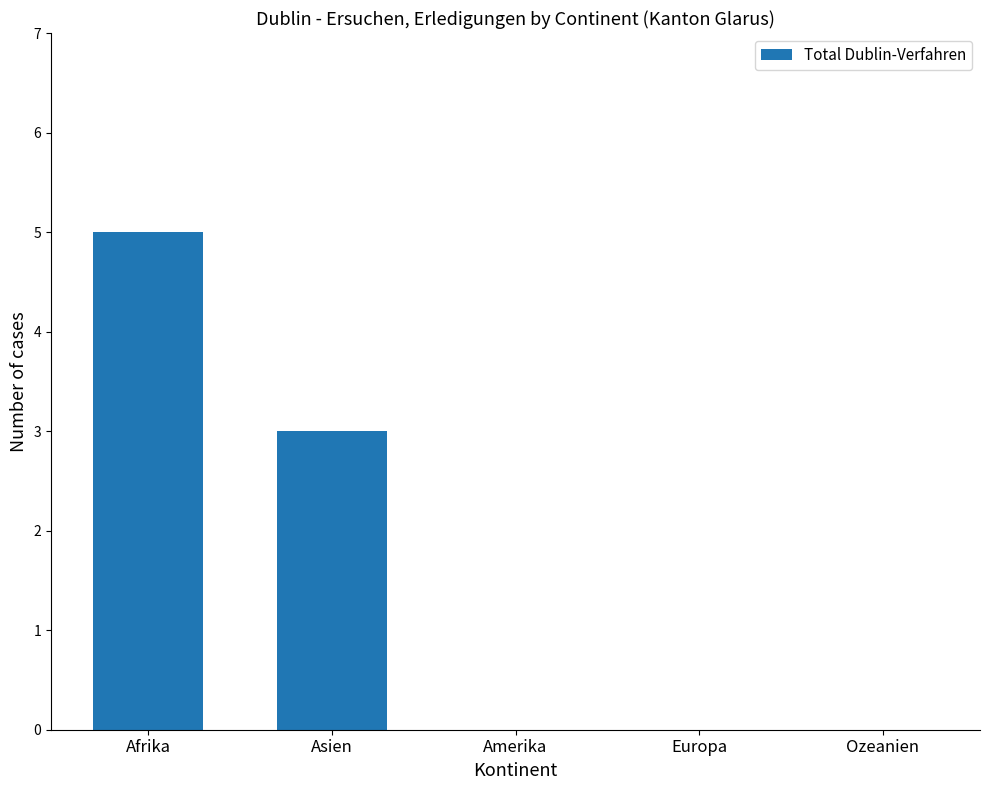

Reading right to left, extract all data points from this chart.

Ozeanien=0	Europa=0	Amerika=0	Asien=3	Afrika=5